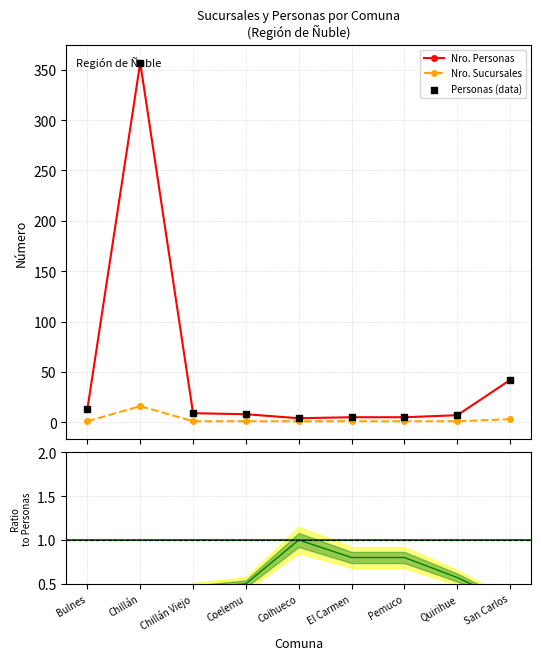

What is the maximum value for Nro. Personas?

357